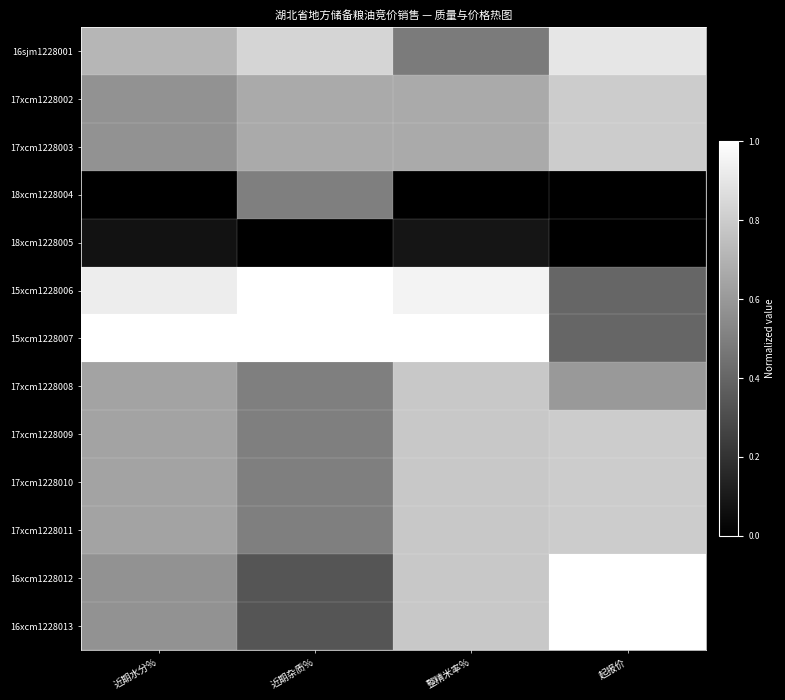

At which category is the sum across all series the highest?

整精米率%